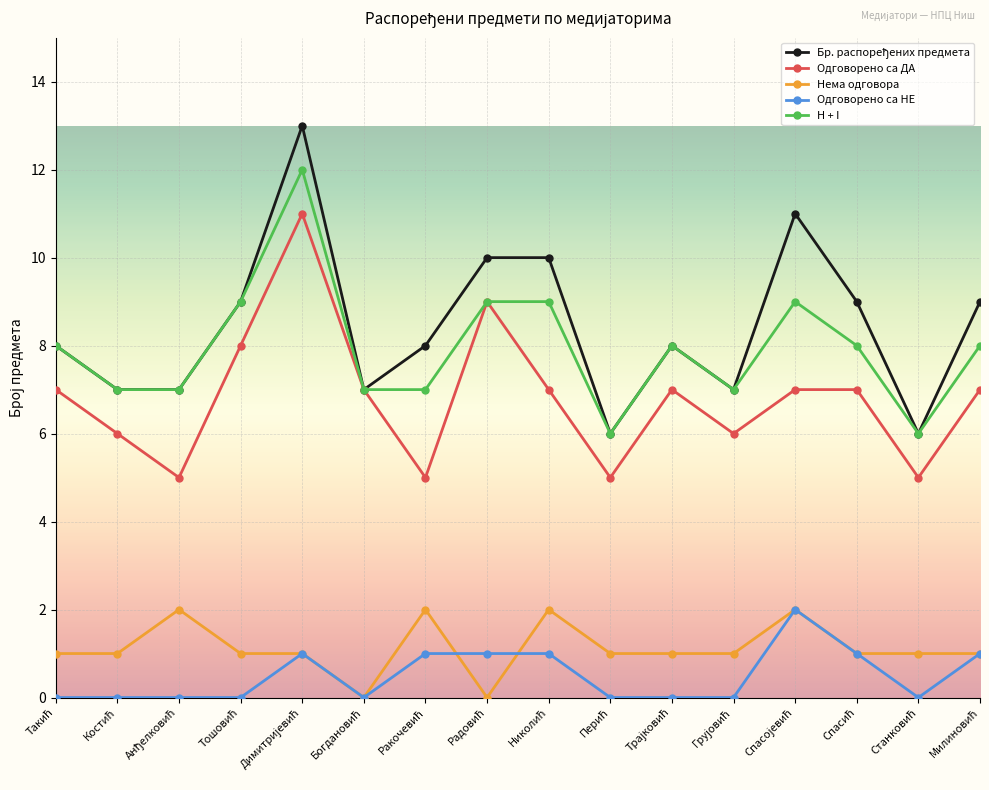

What is the maximum value shown in the chart?

13